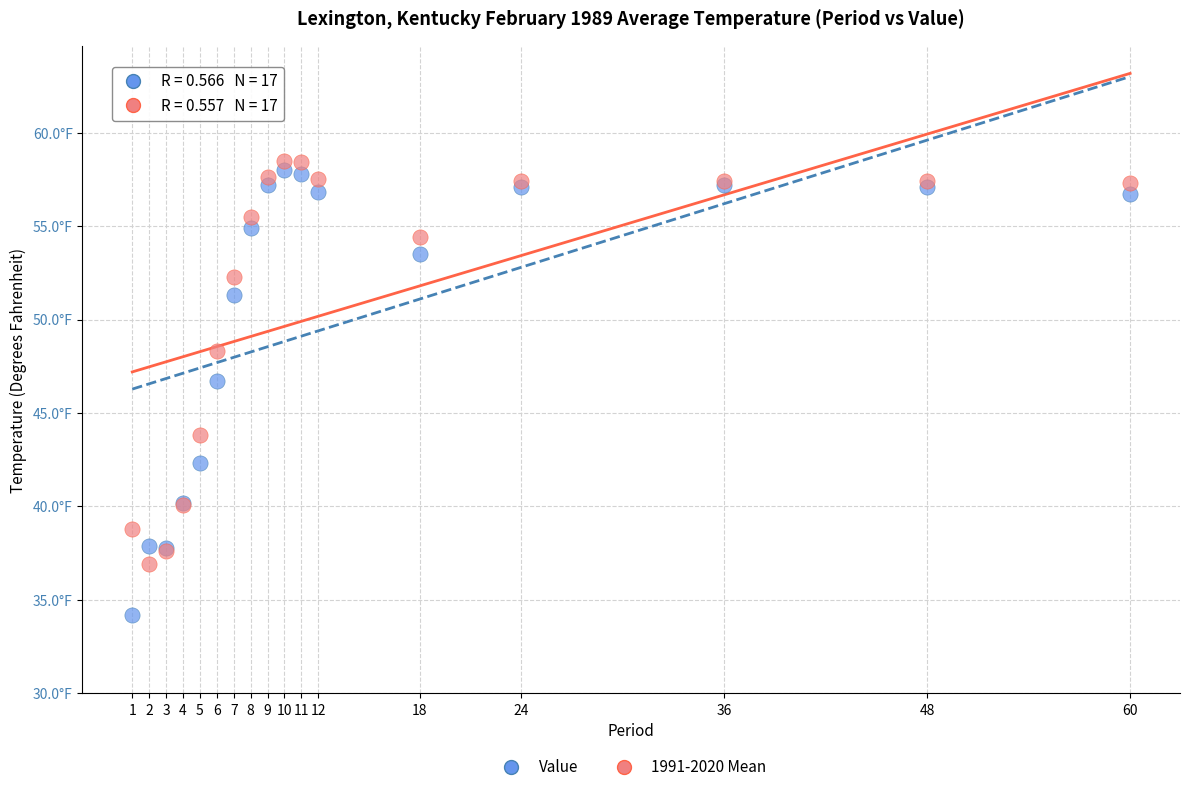

What are all the series names shown in the legend?

Value, 1991-2020 Mean